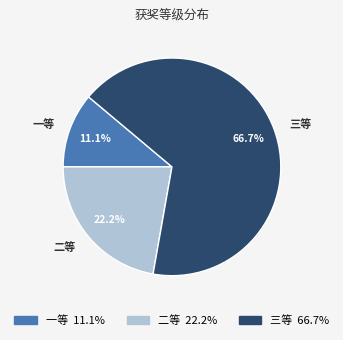

Is it true that 一等 is 18% of the pie?

False